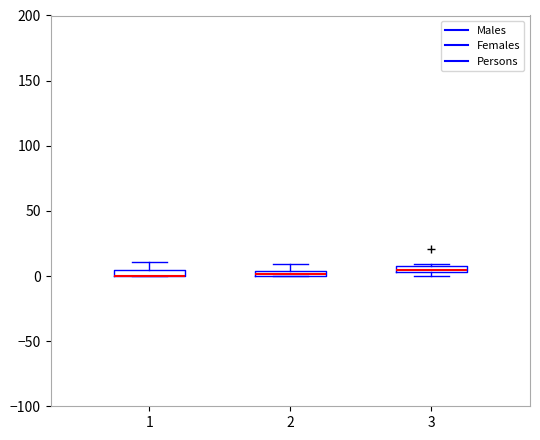

Where is the upper edge of the box at x = 2 on the y-axis? The values are not printed on the chart, so give them approximately, as read against the axis.

5